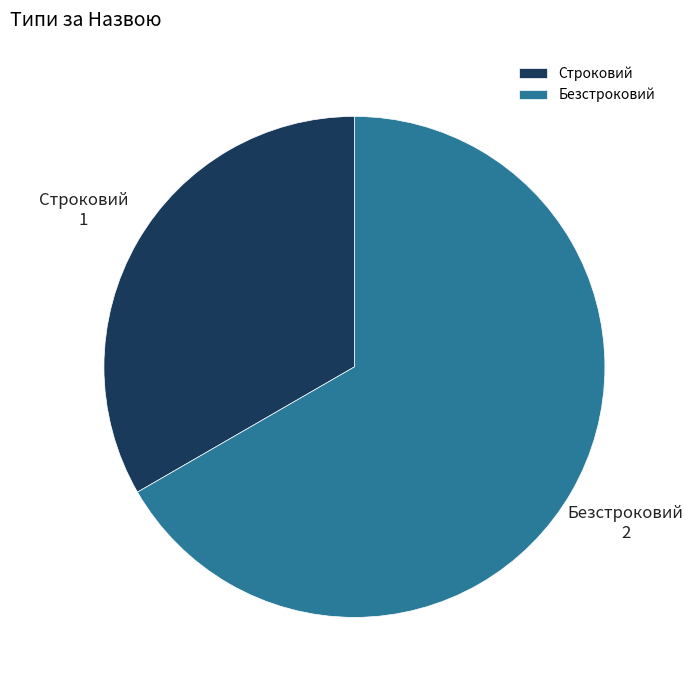

Is the sum of Безстроковий and Строковий greater than half?

Yes